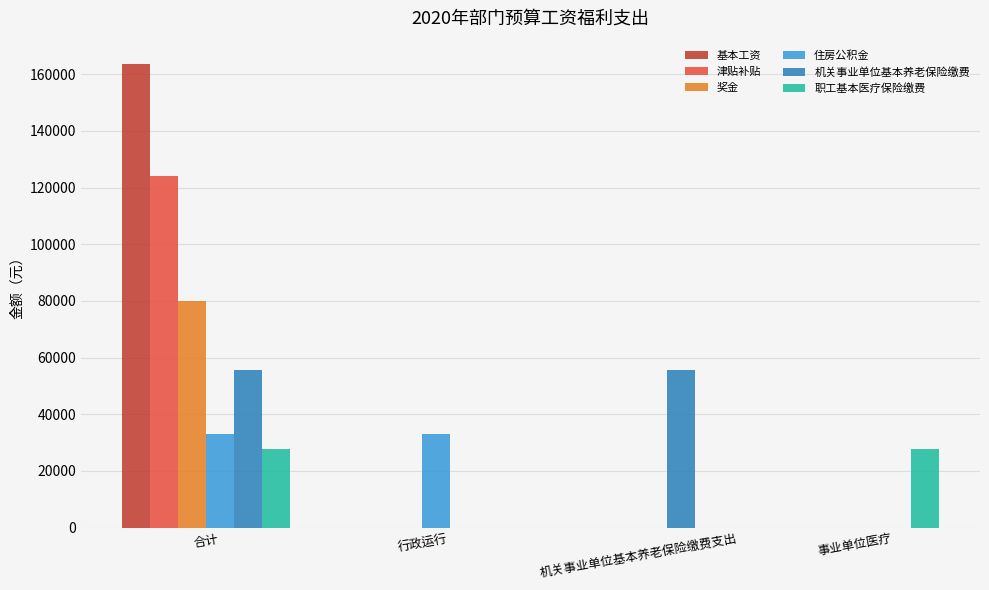

What is the sum of all 机关事业单位基本养老保险缴费 values?

111604.2